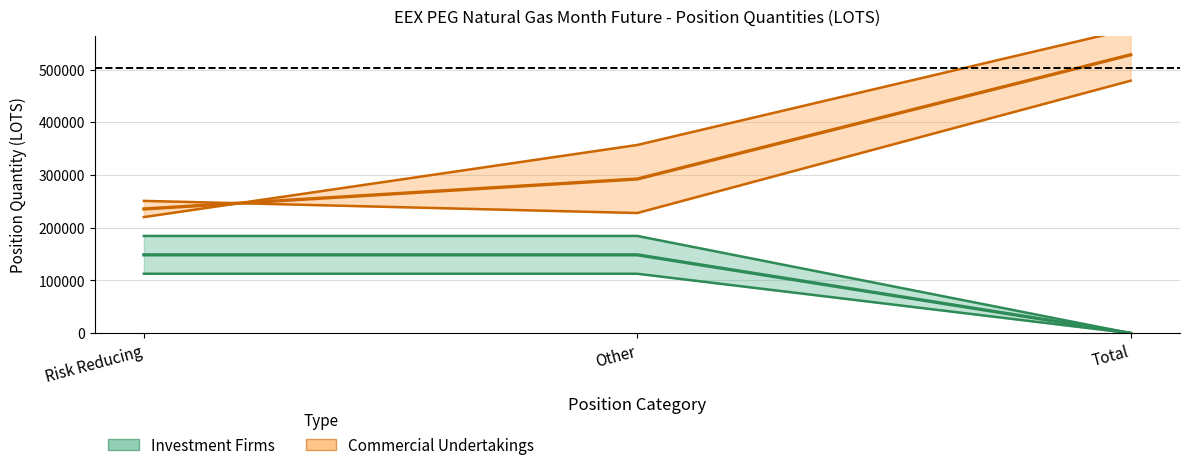

At which label does Commercial Undertakings Mid first exceed 292551?

Other